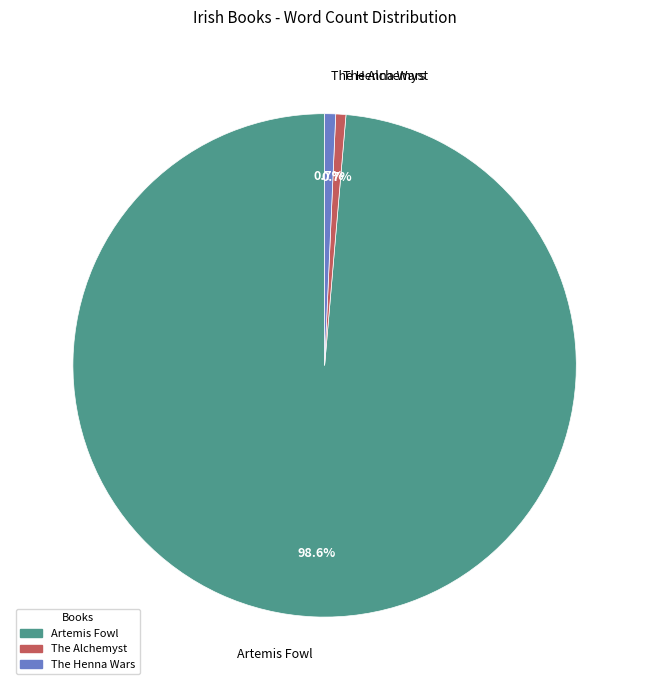

Which has a higher value, Artemis Fowl or The Henna Wars?

Artemis Fowl